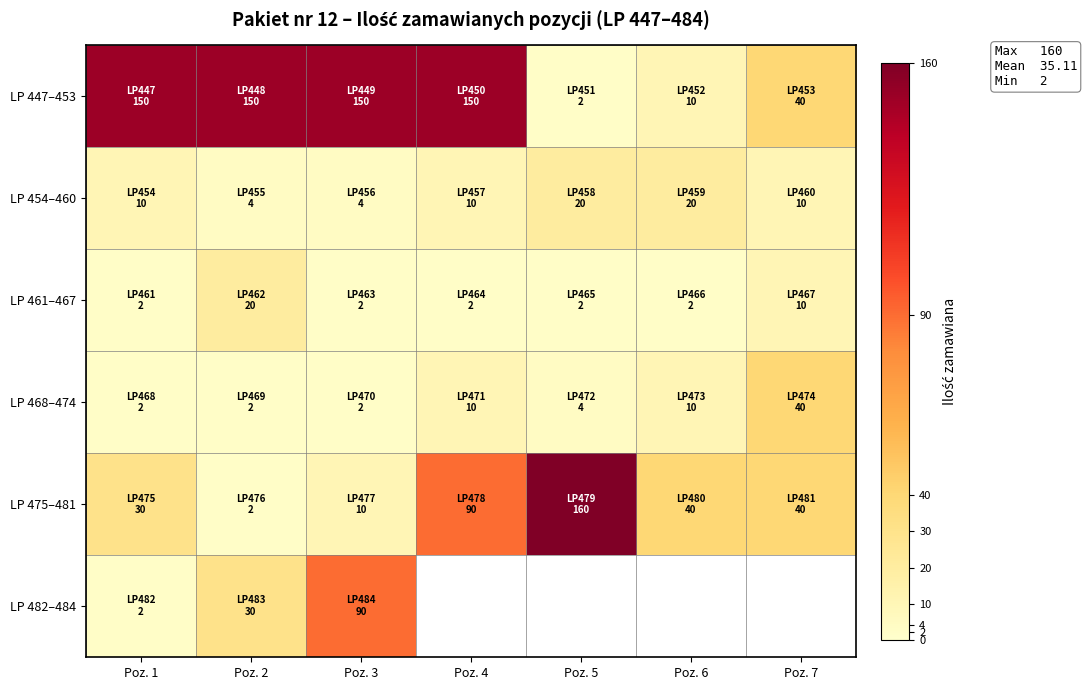

At which label does LP 454–460 first exceed 10?

Poz. 5